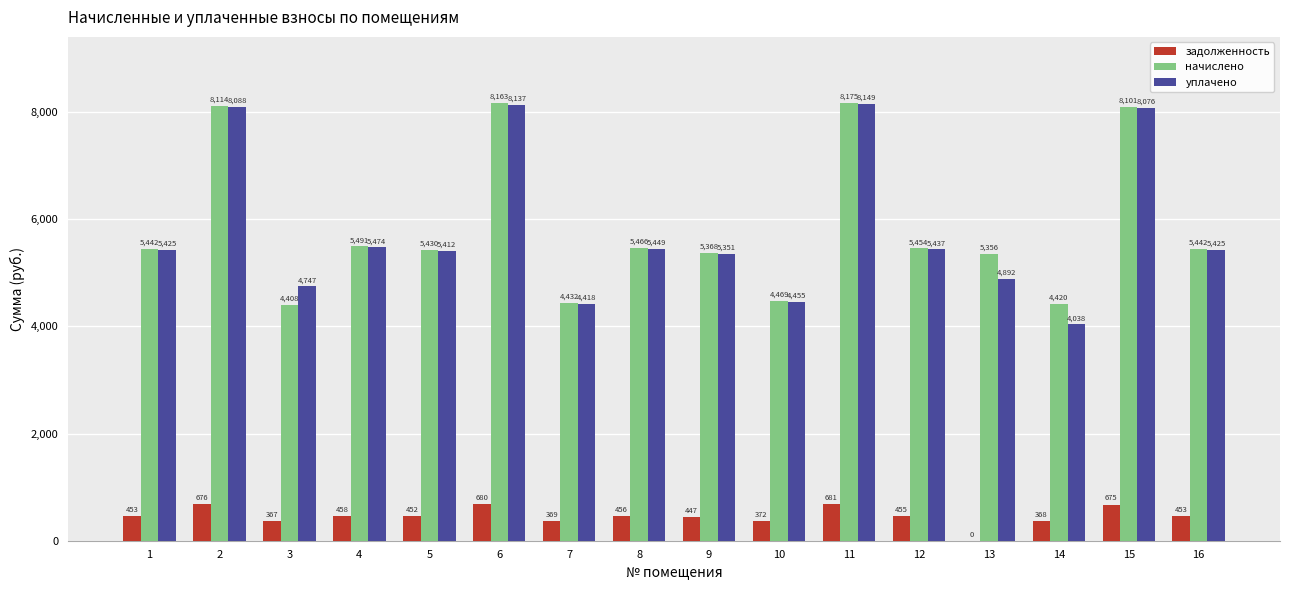

Which series changed the most between 14 and 16?

уплачено